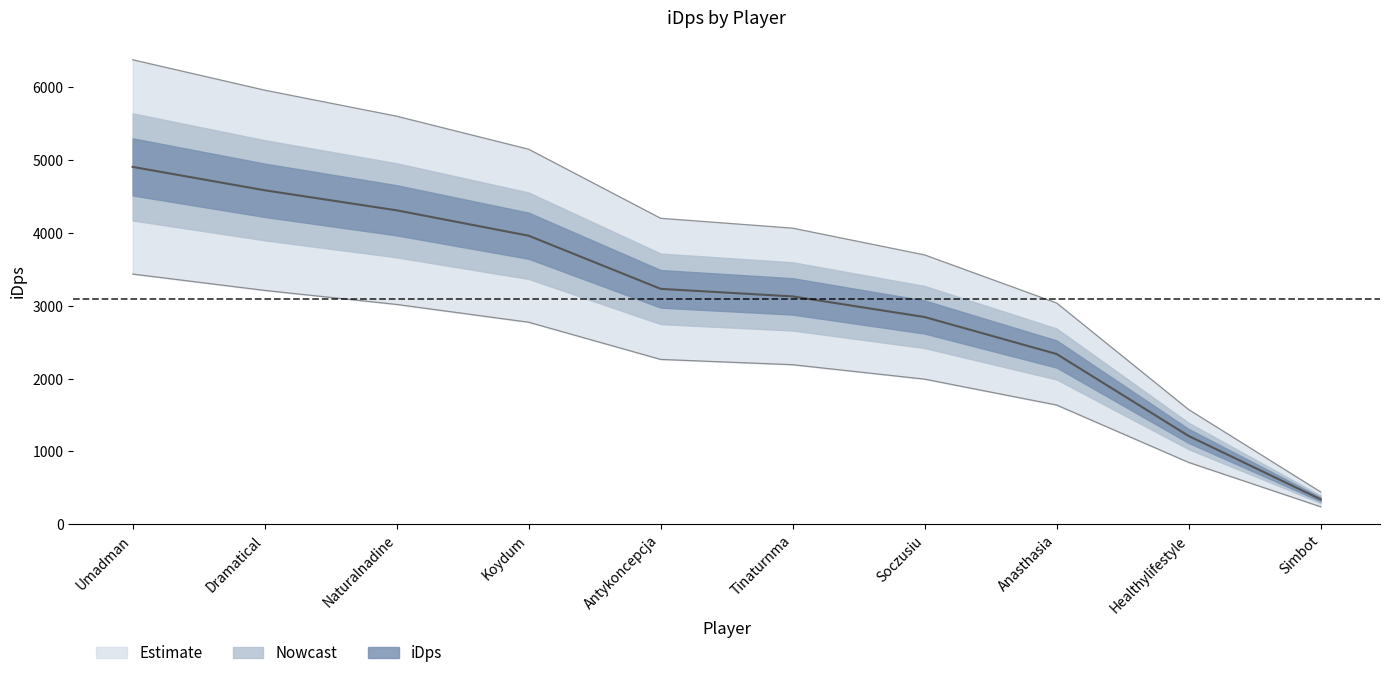

What position from the left is Tinaturnma?

6